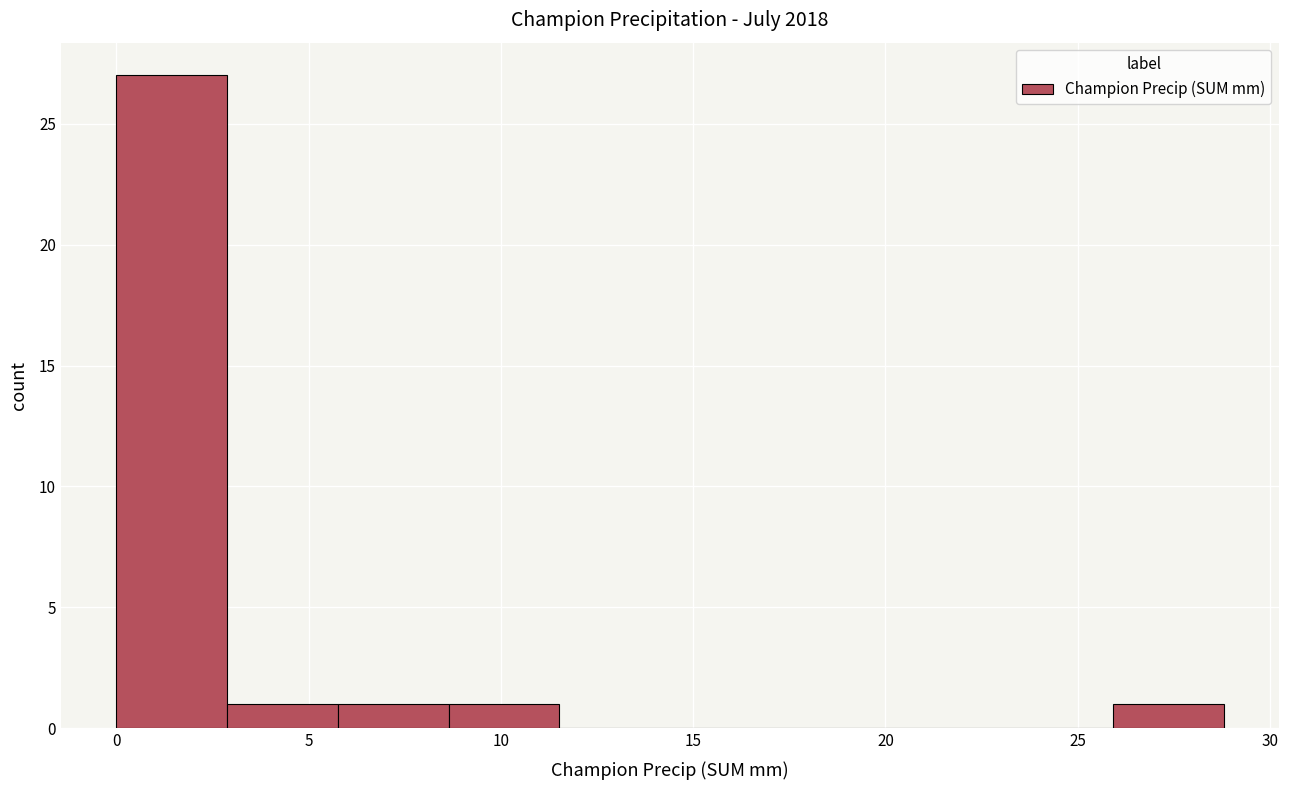

How tall is the bar that spans 8.5 to 11.5 on the x-axis? Neither the bar edges nor the heights are printed on the chart, so give them approximately, as read against the axes.

1